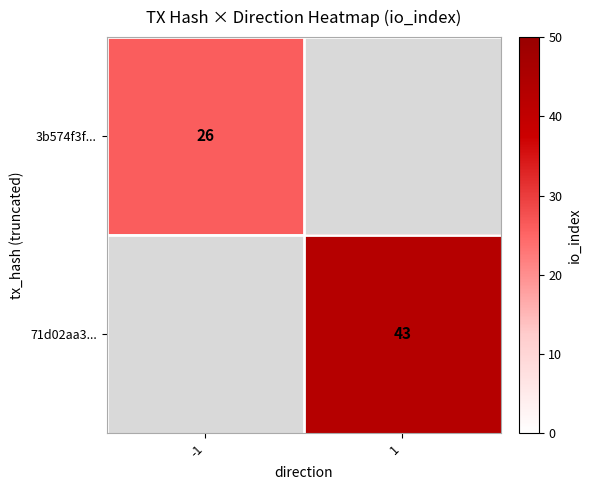

Is the value of 71d02aa3... at 1 greater than the value of 3b574f3f... at -1?

Yes